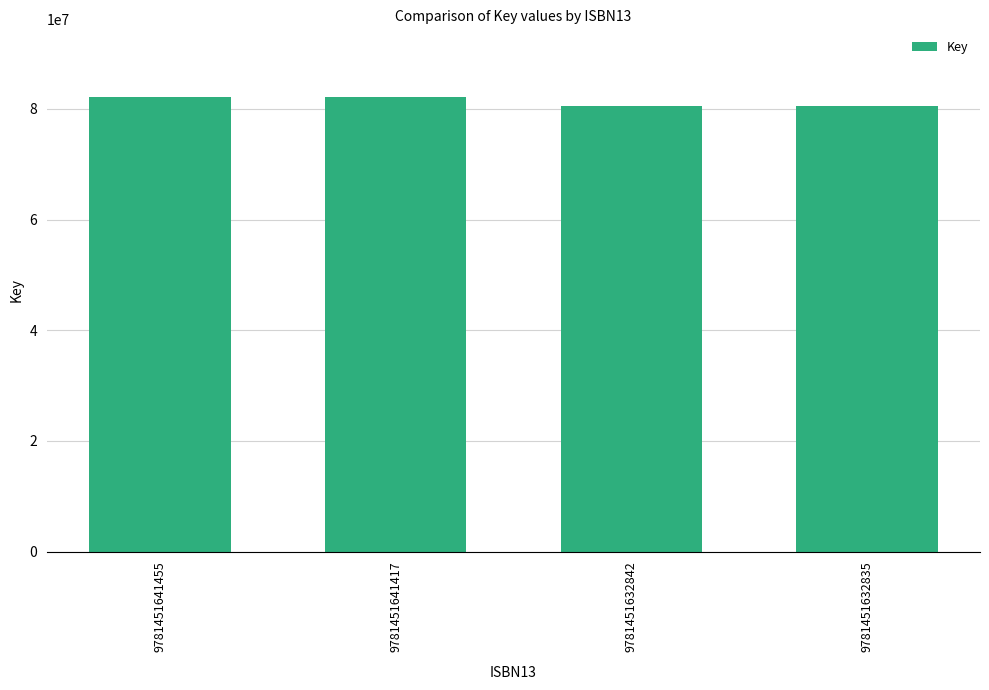

Reading left to right, list all the values displayed in this chart.

82075986	82075986	80598481	80598481